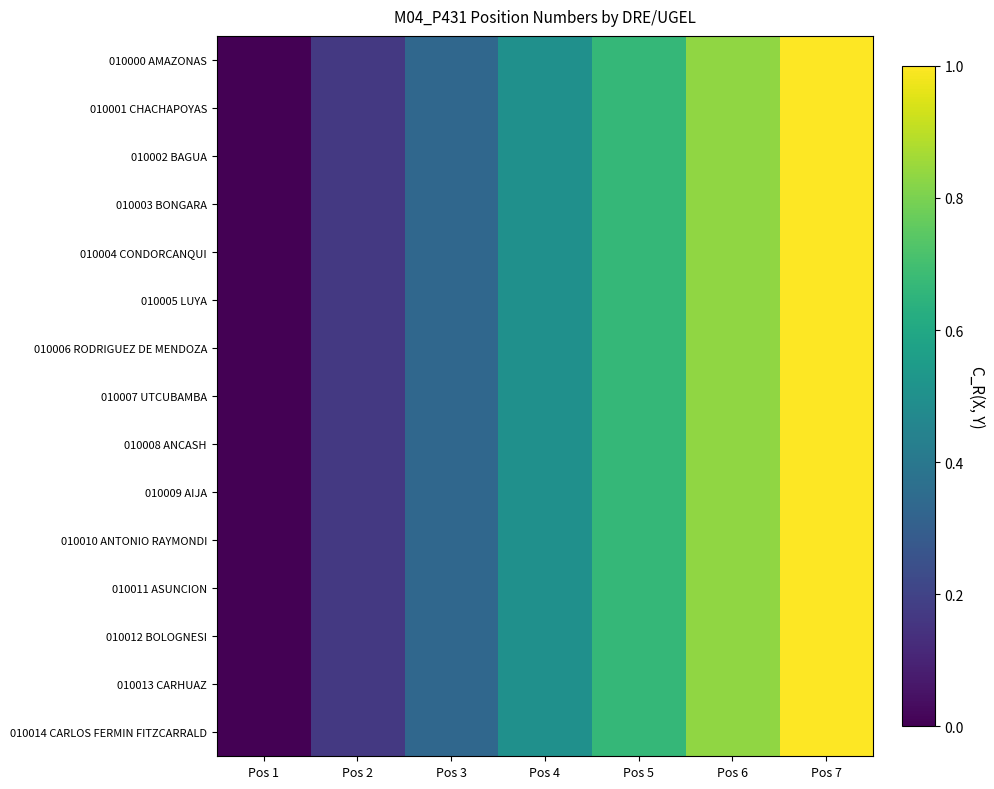

Reading left to right, transcribe all the data shown in this chart.

010000 AMAZONAS: Pos 1=0.0	Pos 2=0.2	Pos 3=0.3	Pos 4=0.5	Pos 5=0.7	Pos 6=0.8	Pos 7=1.0
010001 CHACHAPOYAS: Pos 1=0.0	Pos 2=0.2	Pos 3=0.3	Pos 4=0.5	Pos 5=0.7	Pos 6=0.8	Pos 7=1.0
010002 BAGUA: Pos 1=0.0	Pos 2=0.2	Pos 3=0.3	Pos 4=0.5	Pos 5=0.7	Pos 6=0.8	Pos 7=1.0
010003 BONGARA: Pos 1=0.0	Pos 2=0.2	Pos 3=0.3	Pos 4=0.5	Pos 5=0.7	Pos 6=0.8	Pos 7=1.0
010004 CONDORCANQUI: Pos 1=0.0	Pos 2=0.2	Pos 3=0.3	Pos 4=0.5	Pos 5=0.7	Pos 6=0.8	Pos 7=1.0
010005 LUYA: Pos 1=0.0	Pos 2=0.2	Pos 3=0.3	Pos 4=0.5	Pos 5=0.7	Pos 6=0.8	Pos 7=1.0
010006 RODRIGUEZ DE MENDOZA: Pos 1=0.0	Pos 2=0.2	Pos 3=0.3	Pos 4=0.5	Pos 5=0.7	Pos 6=0.8	Pos 7=1.0
010007 UTCUBAMBA: Pos 1=0.0	Pos 2=0.2	Pos 3=0.3	Pos 4=0.5	Pos 5=0.7	Pos 6=0.8	Pos 7=1.0
010008 ANCASH: Pos 1=0.0	Pos 2=0.2	Pos 3=0.3	Pos 4=0.5	Pos 5=0.7	Pos 6=0.8	Pos 7=1.0
010009 AIJA: Pos 1=0.0	Pos 2=0.2	Pos 3=0.3	Pos 4=0.5	Pos 5=0.7	Pos 6=0.8	Pos 7=1.0
010010 ANTONIO RAYMONDI: Pos 1=0.0	Pos 2=0.2	Pos 3=0.3	Pos 4=0.5	Pos 5=0.7	Pos 6=0.8	Pos 7=1.0
010011 ASUNCION: Pos 1=0.0	Pos 2=0.2	Pos 3=0.3	Pos 4=0.5	Pos 5=0.7	Pos 6=0.8	Pos 7=1.0
010012 BOLOGNESI: Pos 1=0.0	Pos 2=0.2	Pos 3=0.3	Pos 4=0.5	Pos 5=0.7	Pos 6=0.8	Pos 7=1.0
010013 CARHUAZ: Pos 1=0.0	Pos 2=0.2	Pos 3=0.3	Pos 4=0.5	Pos 5=0.7	Pos 6=0.8	Pos 7=1.0
010014 CARLOS FERMIN FITZCARRALD: Pos 1=0.0	Pos 2=0.2	Pos 3=0.3	Pos 4=0.5	Pos 5=0.7	Pos 6=0.8	Pos 7=1.0